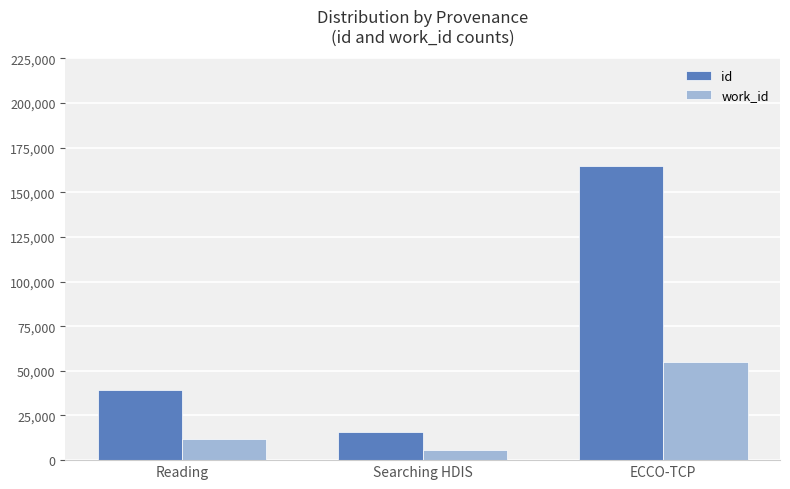

What is the average value of the id series?

73027